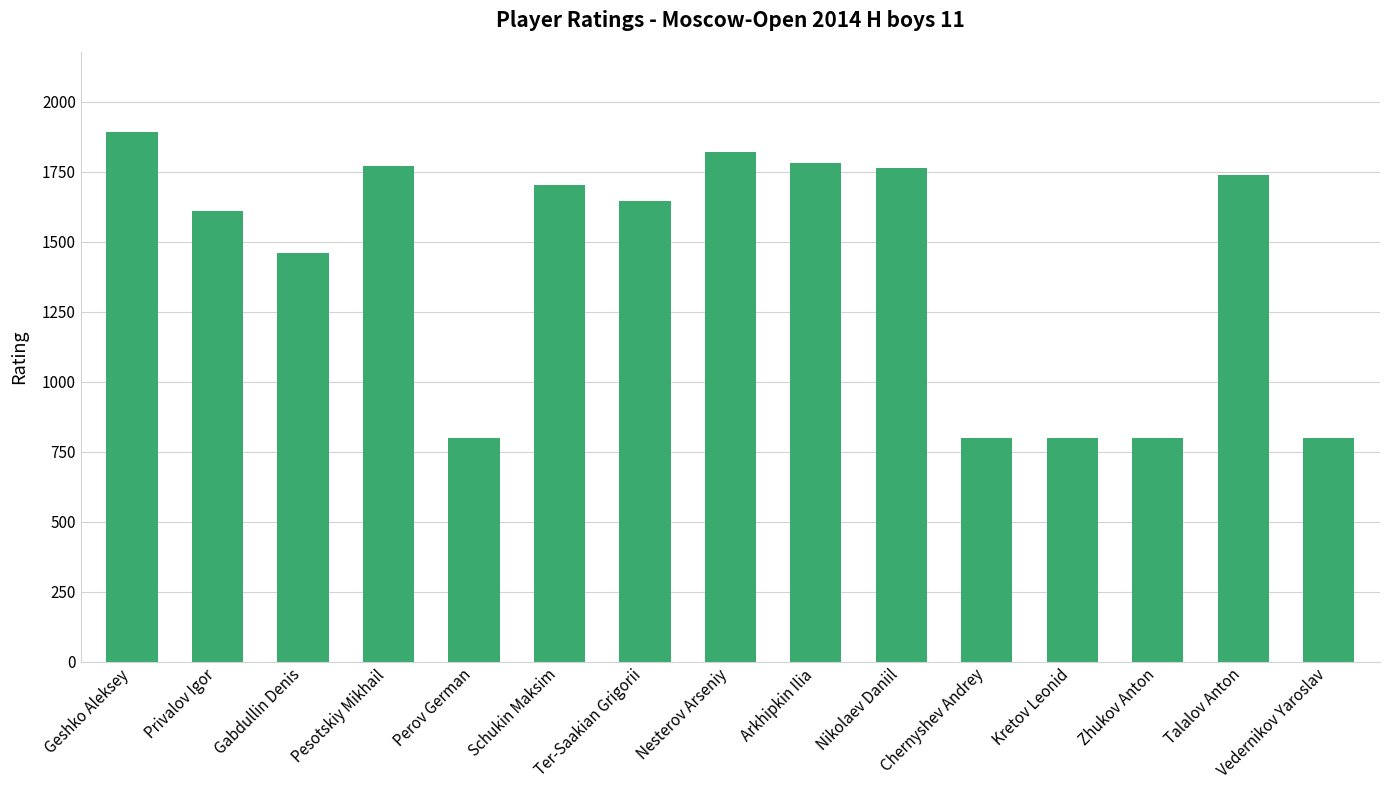

What is the label of the 10th bar from the left?

Nikolaev Daniil